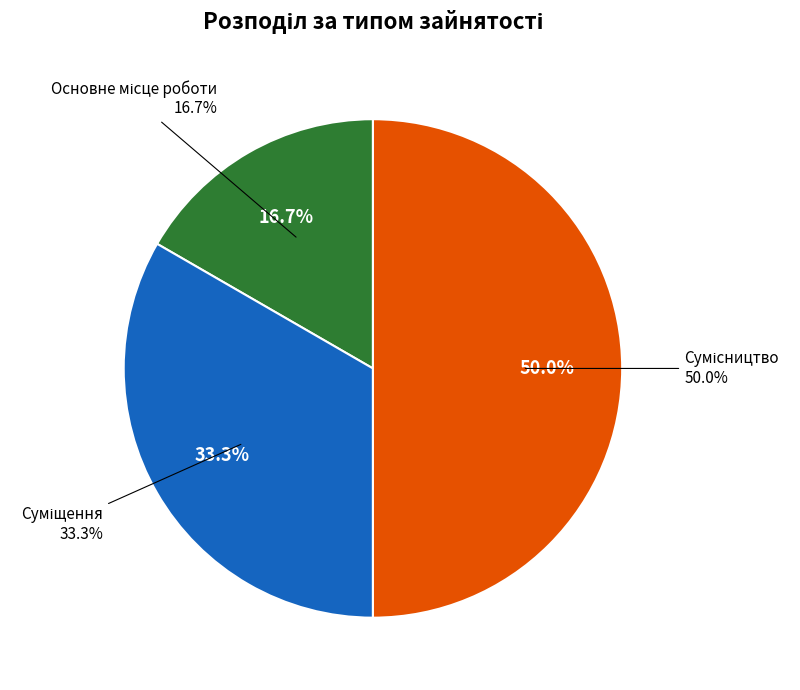

Is there a majority slice in this chart?

No